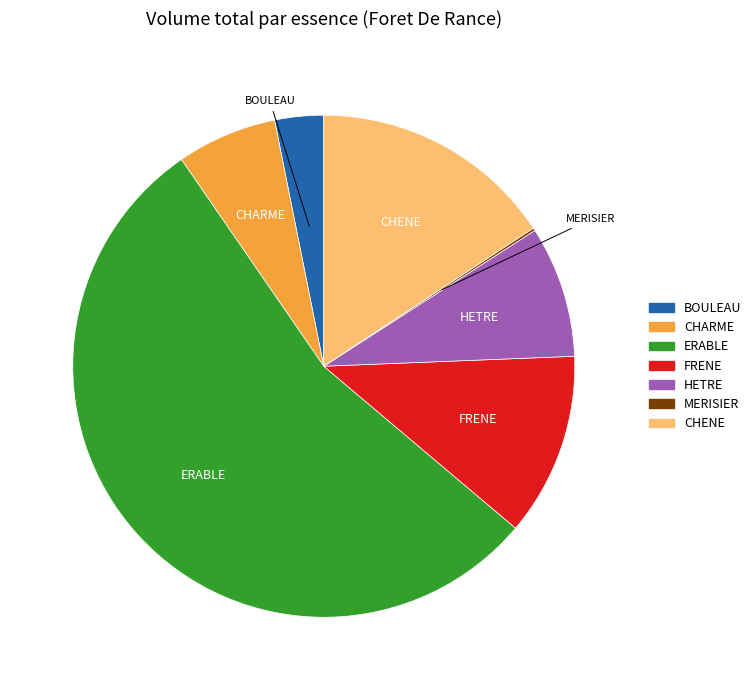

Is the sum of CHENE and FRENE greater than half?

No